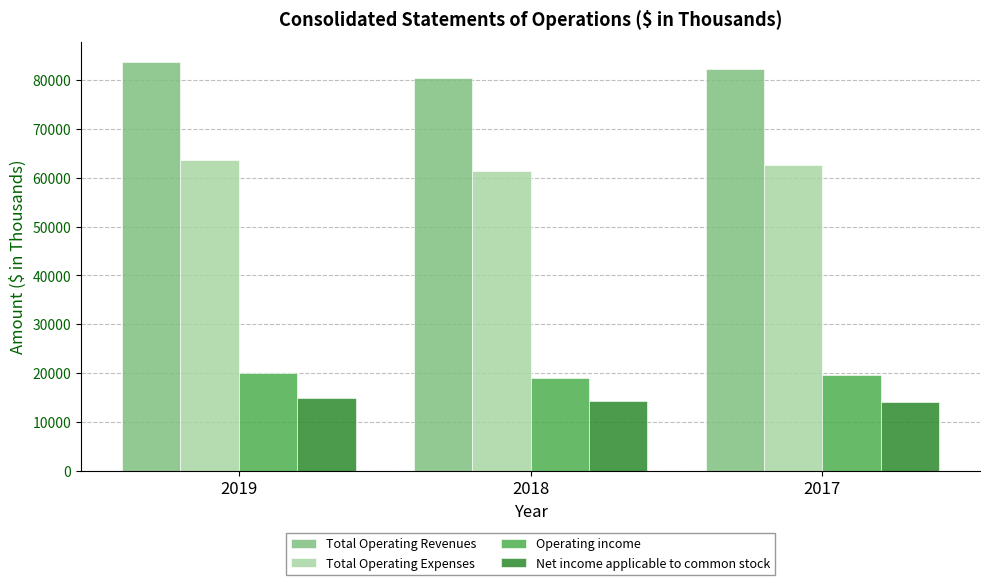

Read the Total Operating Expenses value at 2019, to the nearest 50.

63650